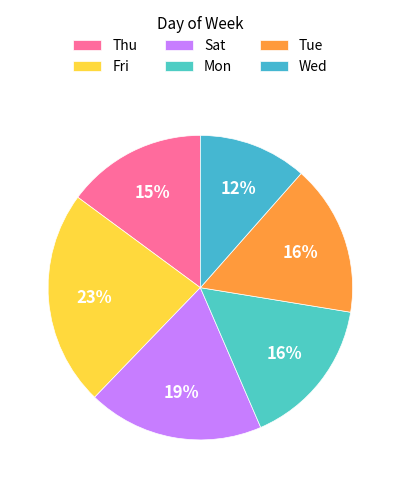

Count the number of slices in the pie.

6